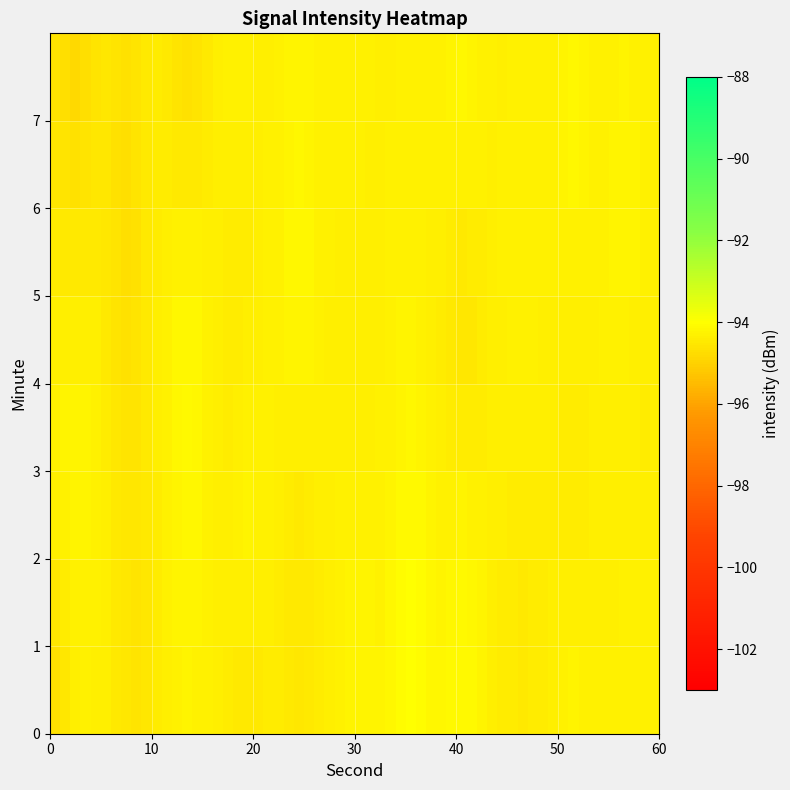

Which series has the largest total across all categories?

1